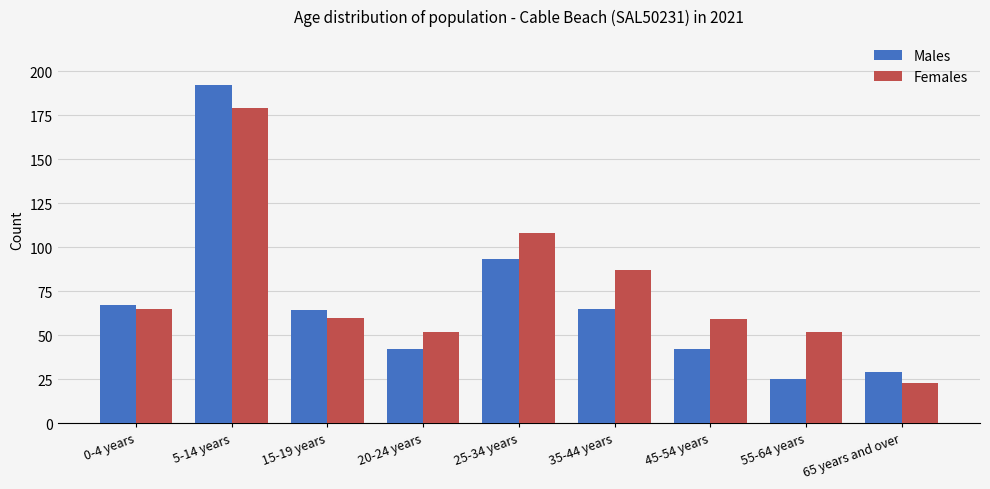

Which series has the widest spread of values?

Males